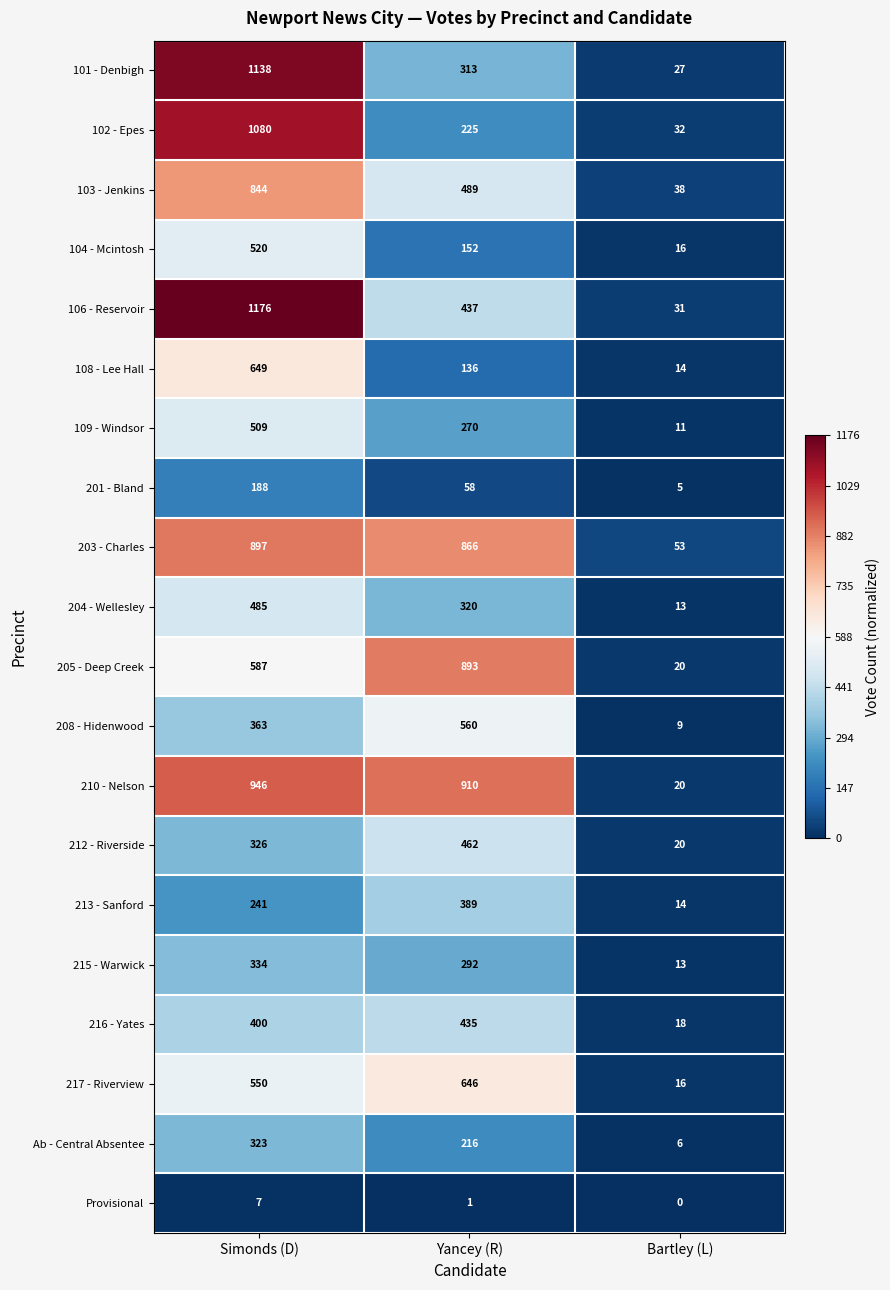

Is it true that 201 - Bland equals 13 at Yancey (R)?

False